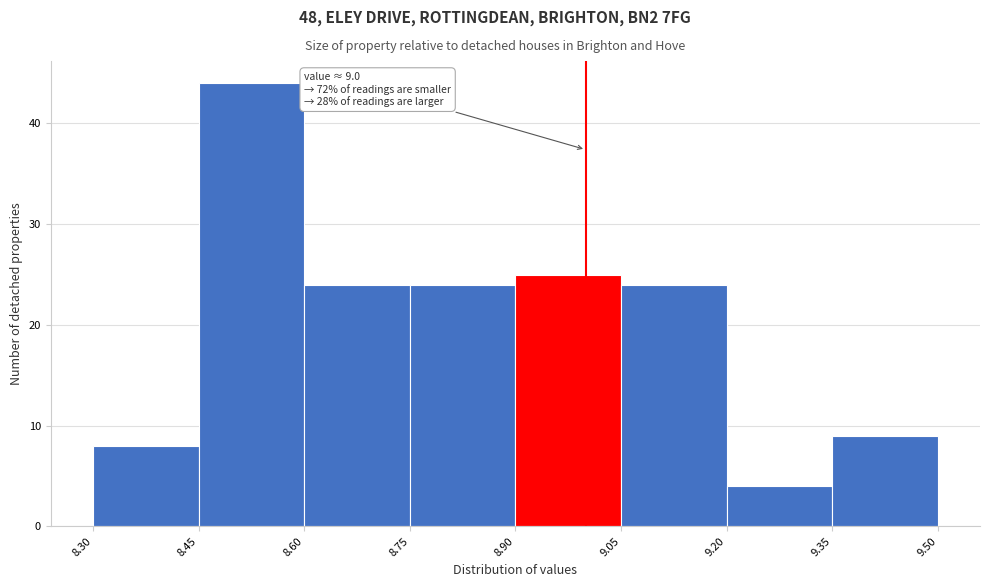

Over which range of the x-axis is the bar tallest?

8.45 to 8.60